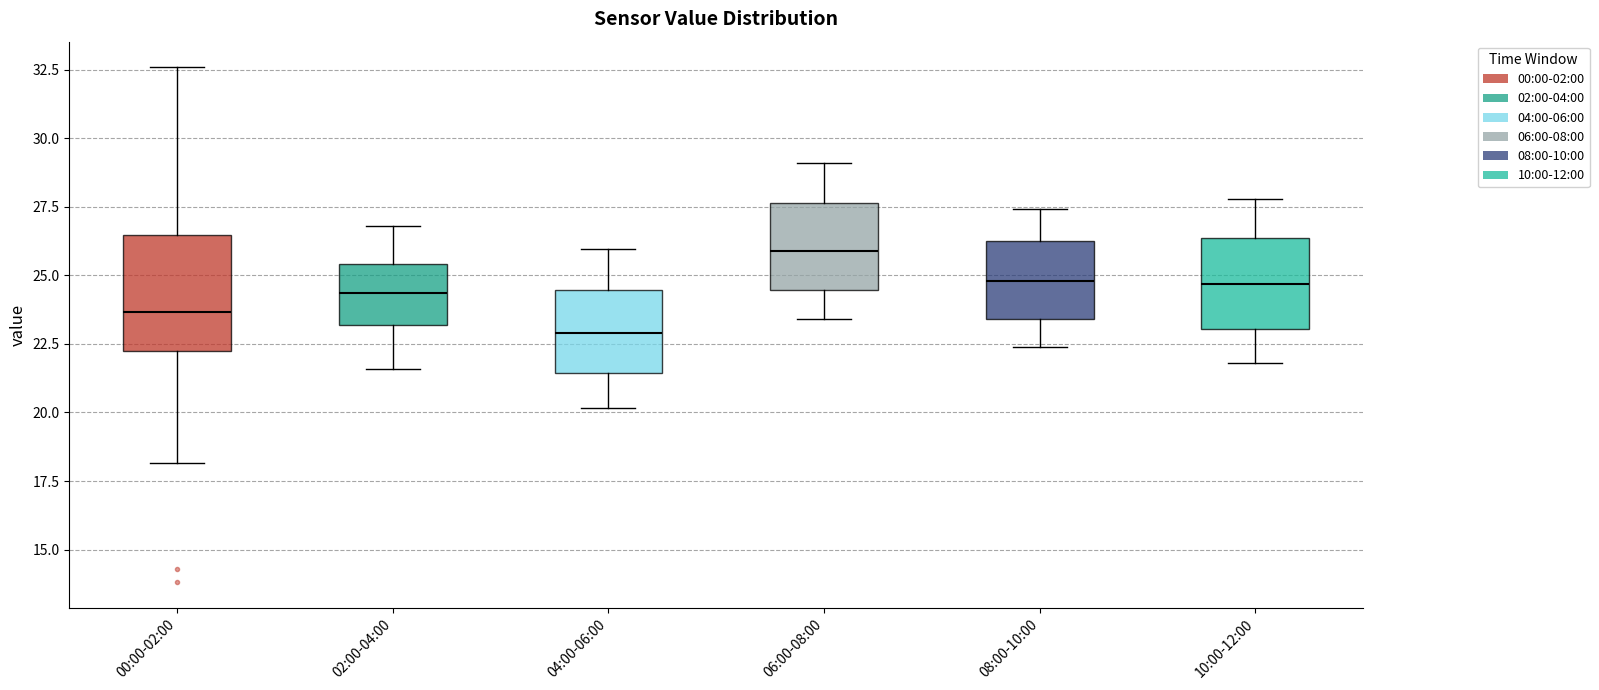

Reading left to right, transcribe this box plot: for each box, give where its median line is, the range the box spans, and where its two whiskers end, as read against the y-axis. The values are not printed on the chart, so give them approximately, as read against the axis.

00:00-02:00: median 23.5, box 22.0 to 26.5, whiskers 18.0 to 32.5
02:00-04:00: median 24.5, box 23.0 to 25.5, whiskers 21.5 to 27.0
04:00-06:00: median 23.0, box 21.5 to 24.5, whiskers 20.0 to 26.0
06:00-08:00: median 26.0, box 24.5 to 27.5, whiskers 23.5 to 29.0
08:00-10:00: median 25.0, box 23.5 to 26.5, whiskers 22.5 to 27.5
10:00-12:00: median 24.5, box 23.0 to 26.5, whiskers 22.0 to 28.0